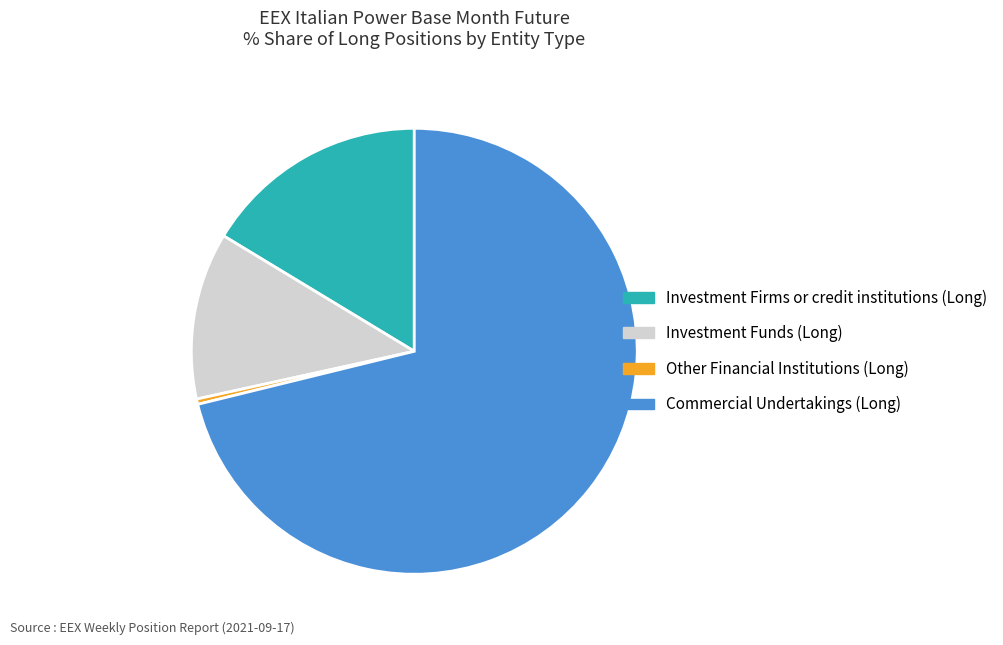

Combined, do Investment Funds (Long) and Commercial Undertakings (Long) account for over 50%?

Yes